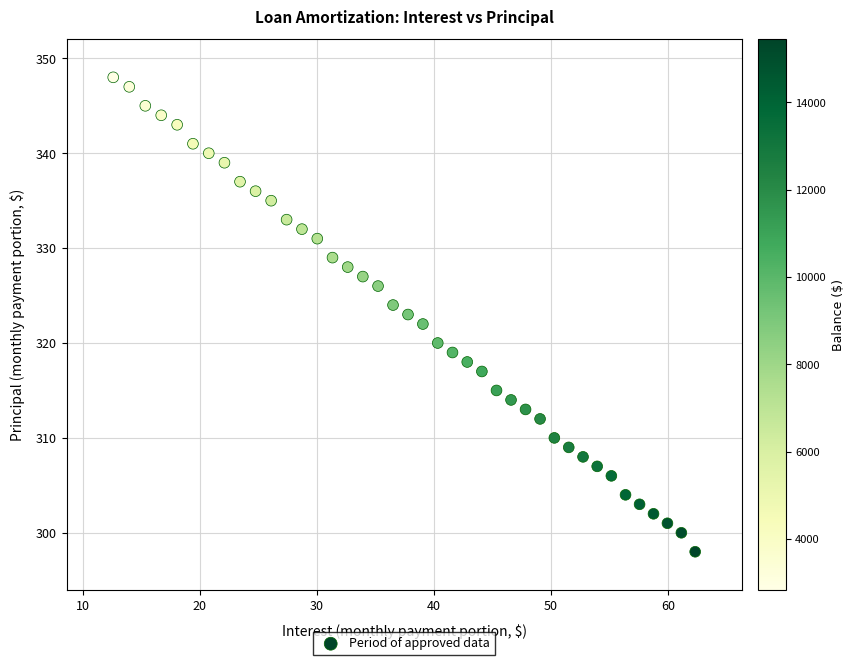

What is the range of Y values (max minus min)?

50